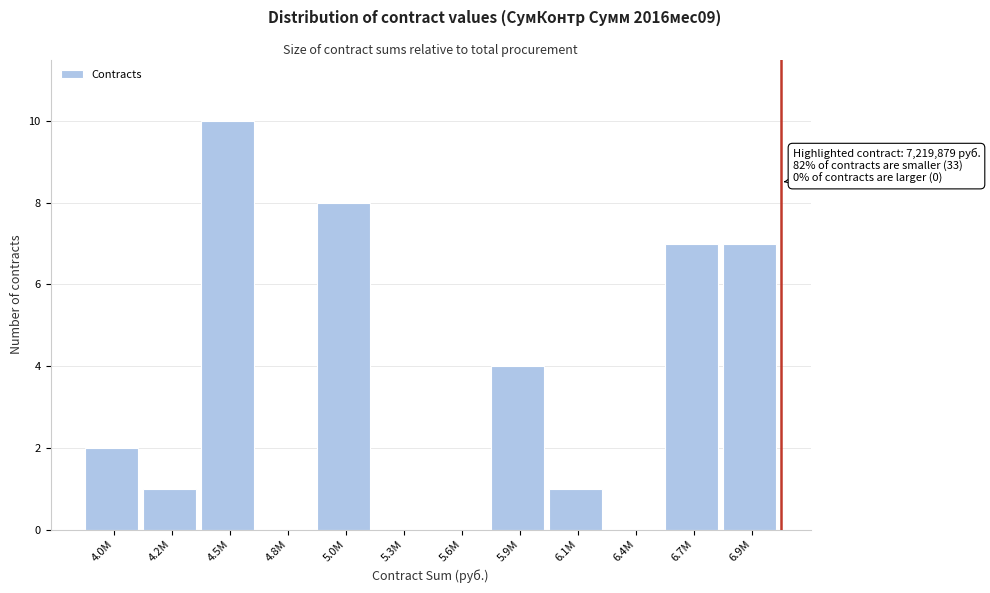

Reading left to right, transcribe all the data shown in this chart.

4.0M=2	4.2M=1	4.5M=10	4.8M=0	5.0M=8	5.3M=0	5.6M=0	5.9M=4	6.1M=1	6.4M=0	6.7M=7	6.9M=7